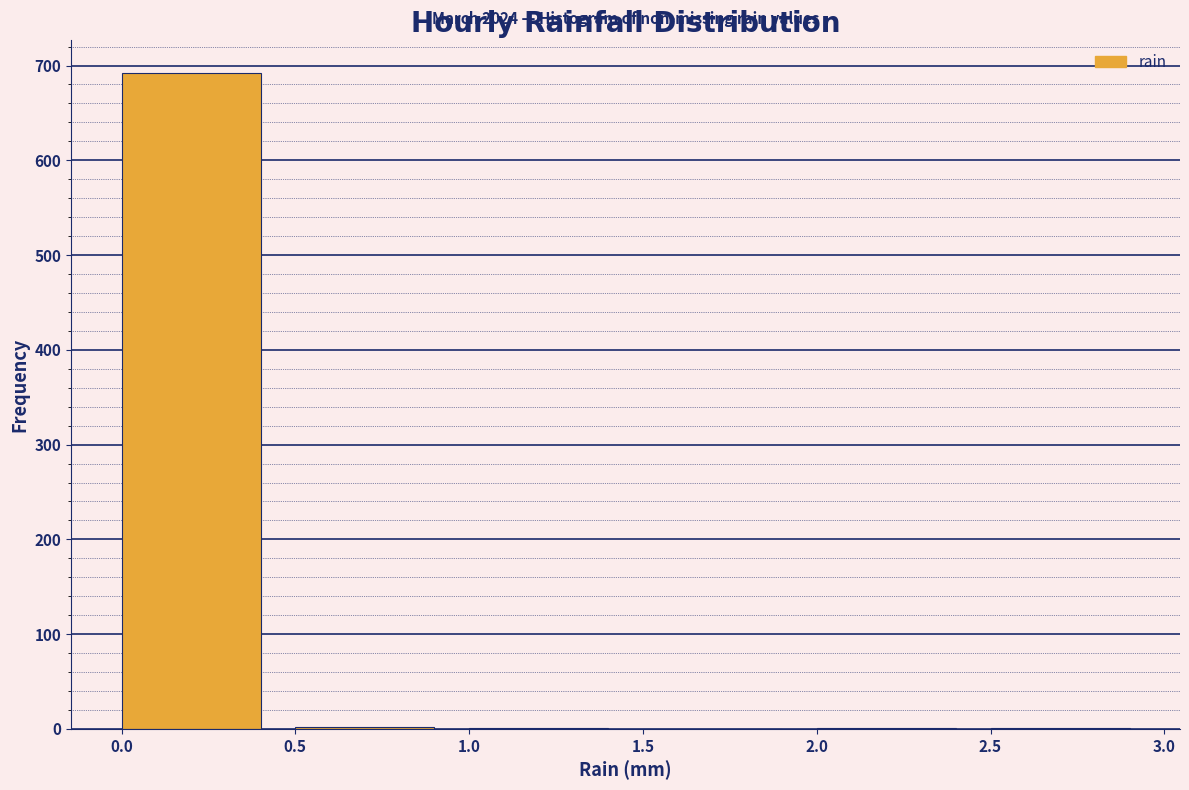

Which range on the x-axis has the tallest bar?

0.0 to 0.5